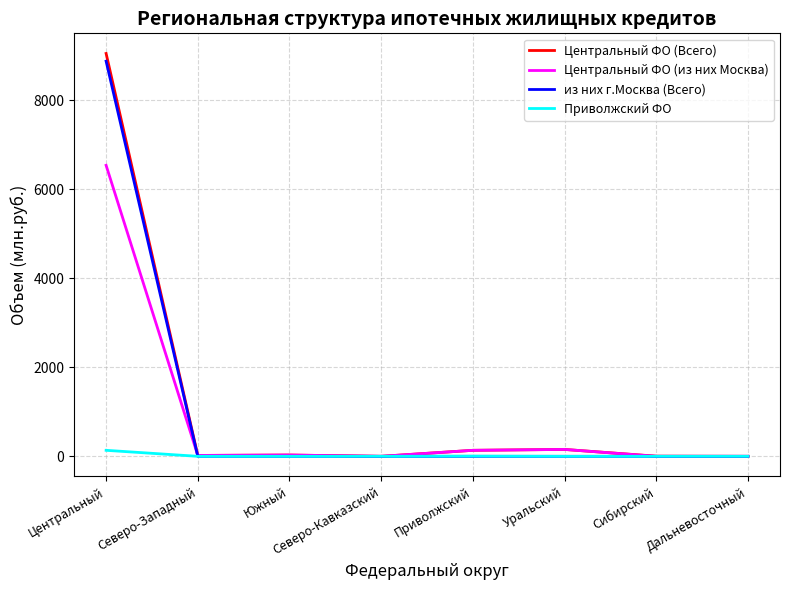

Which series has the largest range (max minus min)?

Центральный ФО (Всего)